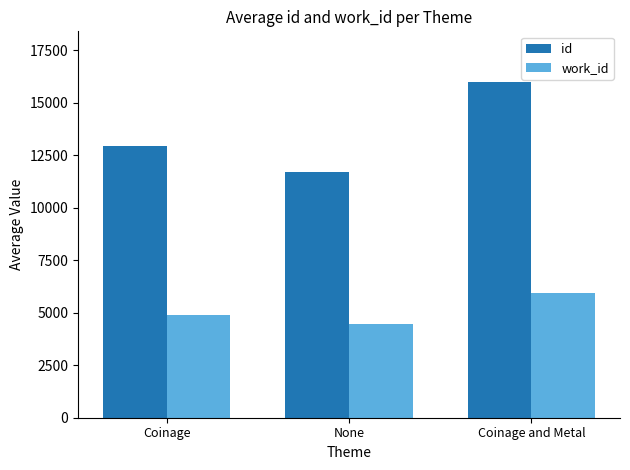

At which label does work_id reach its minimum?

None